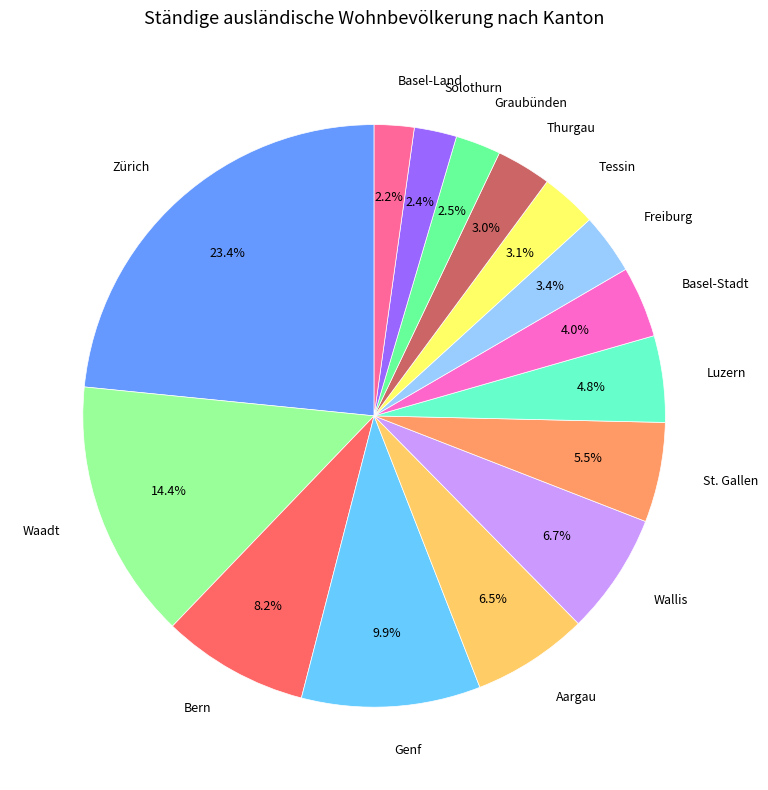

What is the ratio of the value at Solothurn to the value at Luzern?

0.5